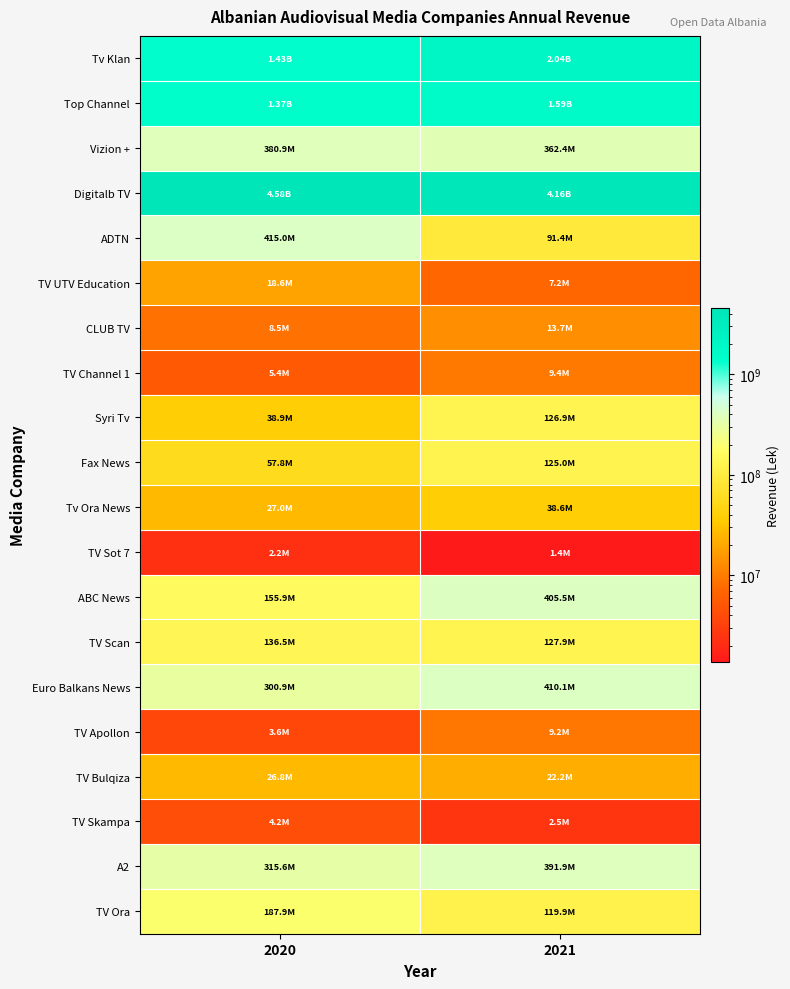

What is the smallest value displayed?

1382389